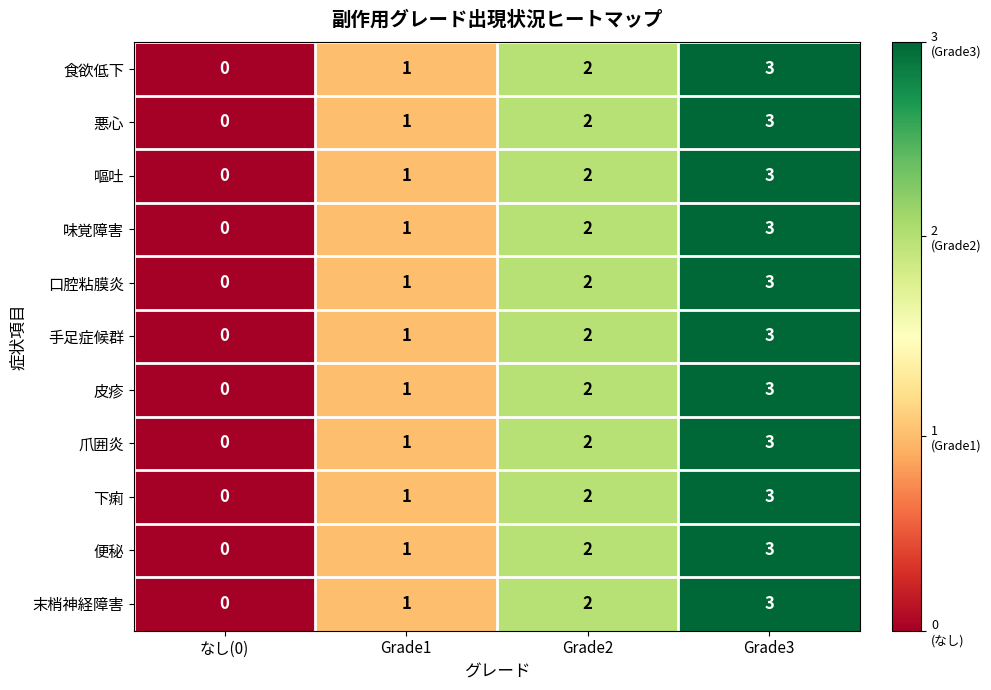

True or false: 食欲低下 has a value of 0 at Grade2.

False